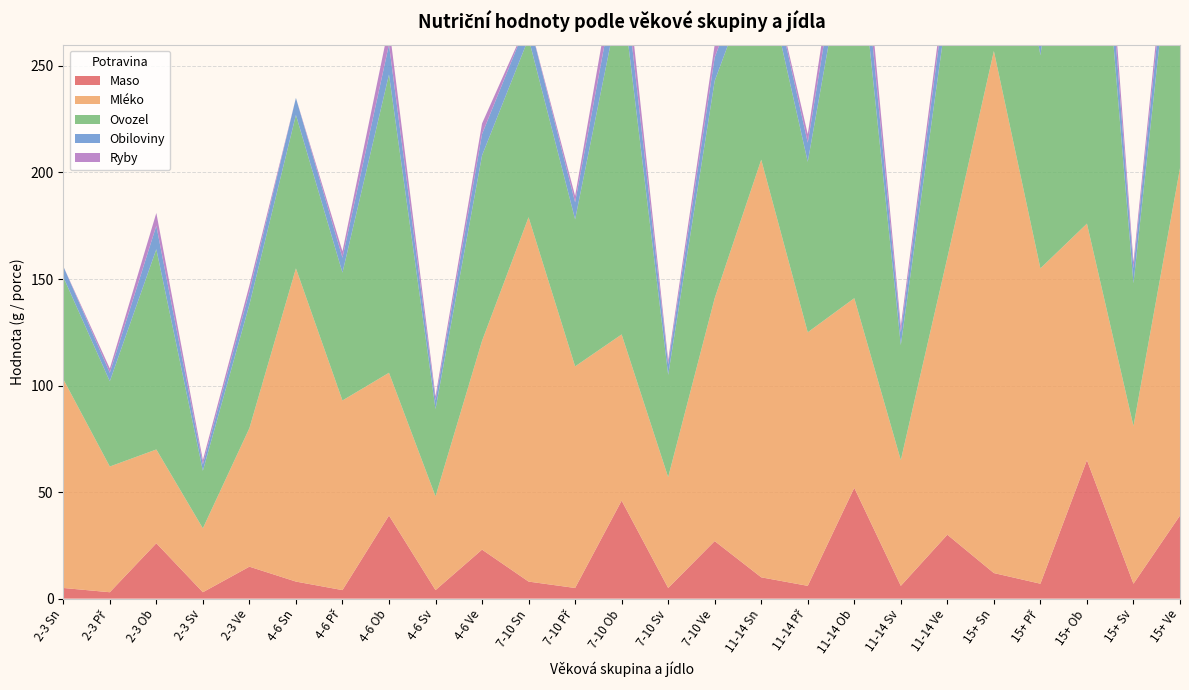

Reading left to right, what are all the values shown in this chart?

Maso: 5	3	26	3	15	8	4	39	4	23	8	5	46	5	27	10	6	52	6	30	12	7	65	7	39
Mléko: 98	59	44	30	65	147	89	67	44	98	171	104	78	52	114	196	119	89	59	130	245	148	111	74	163
Ovozel: 48	40	94	27	58	72	60	140	41	87	84	69	162	48	102	96	80	187	54	117	120	100	233	67	147
Obiloviny: 5	4	11	3	6	8	7	14	4	10	9	8	17	5	11	10	9	20	6	13	13	11	25	7	16
Ryby: 0	2	6	2	3	0	3	9	2	5	0	3	11	2	6	0	4	13	3	6	0	5	16	3	8